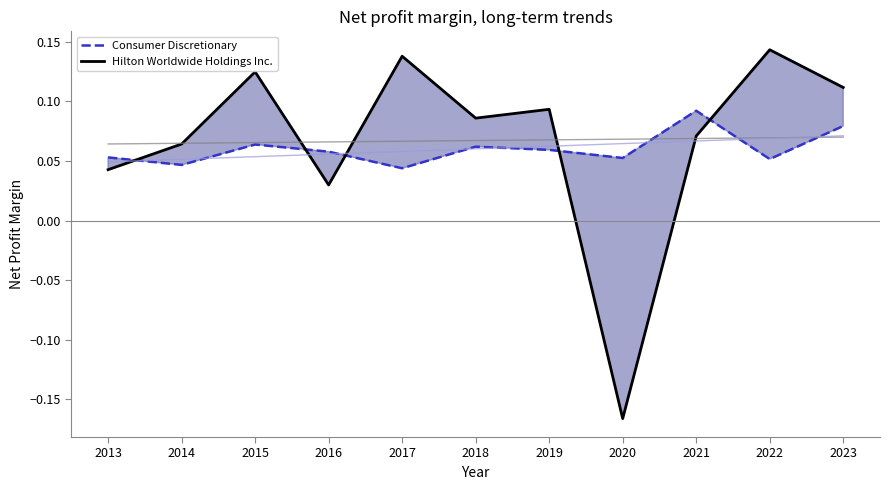

What is the average value of the Consumer Discretionary series?

0.1